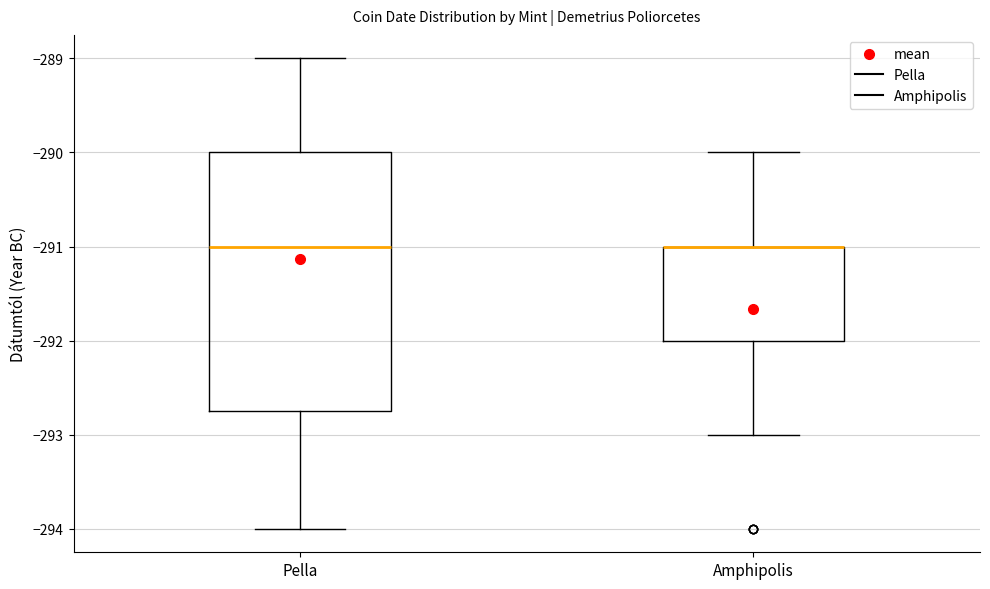

Reading left to right, read every box against the y-axis: the position of its median line, the range the box covers, and the ends of its whiskers. The values are not printed on the chart, so give them approximately, as read against the axis.

Pella: median -291.0, box -292.7 to -290.0, whiskers -294.0 to -289.0
Amphipolis: median -291.0 (drawn on the box's upper edge), box -292.0 to -291.0, whiskers -293.0 to -290.0